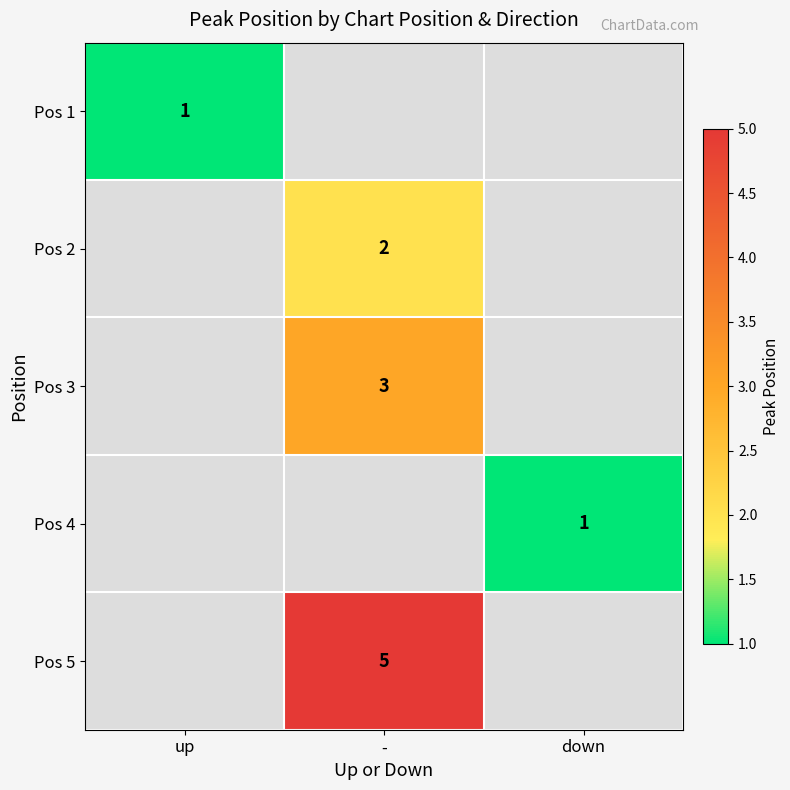

Is it true that Pos 3 equals 1 at -?

False